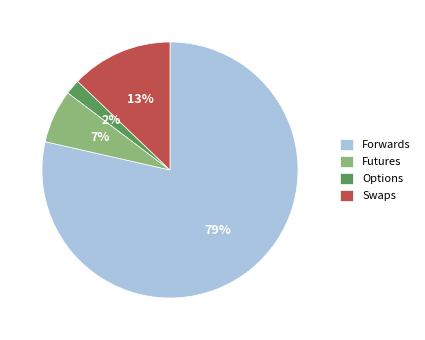

The Forwards slice represents 71% of the pie. True or false?

False